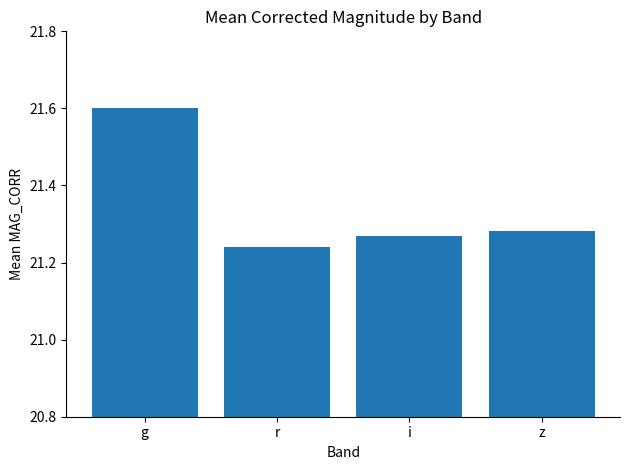

Where is the data nearest to the value 21?

r